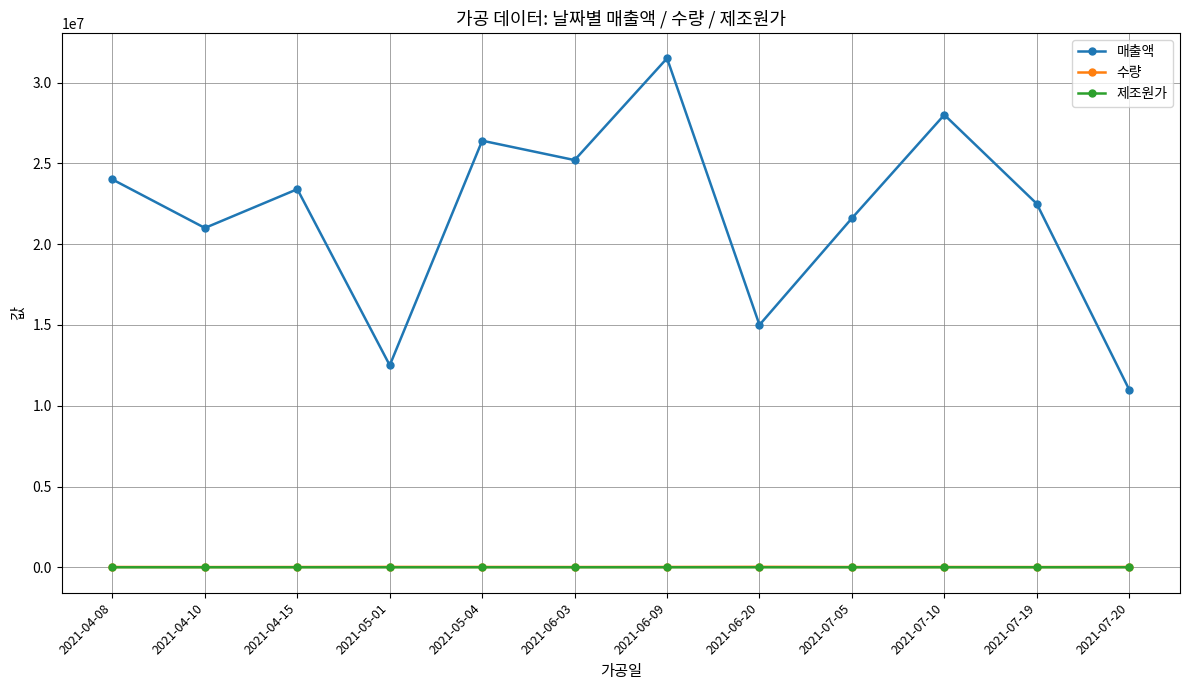

In 매출액, how many points are higher than both neighbors (excluding endpoints)?

4